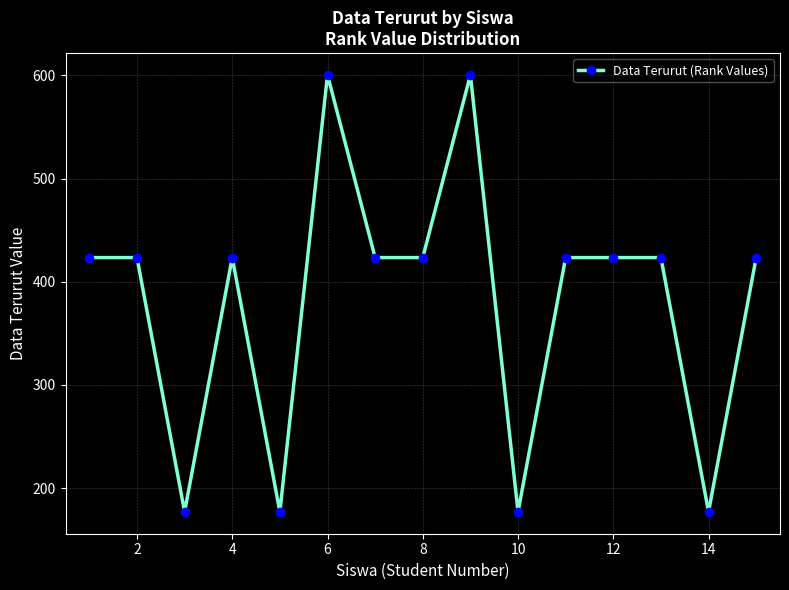

What is the value of the 6th point from the left?

600.5